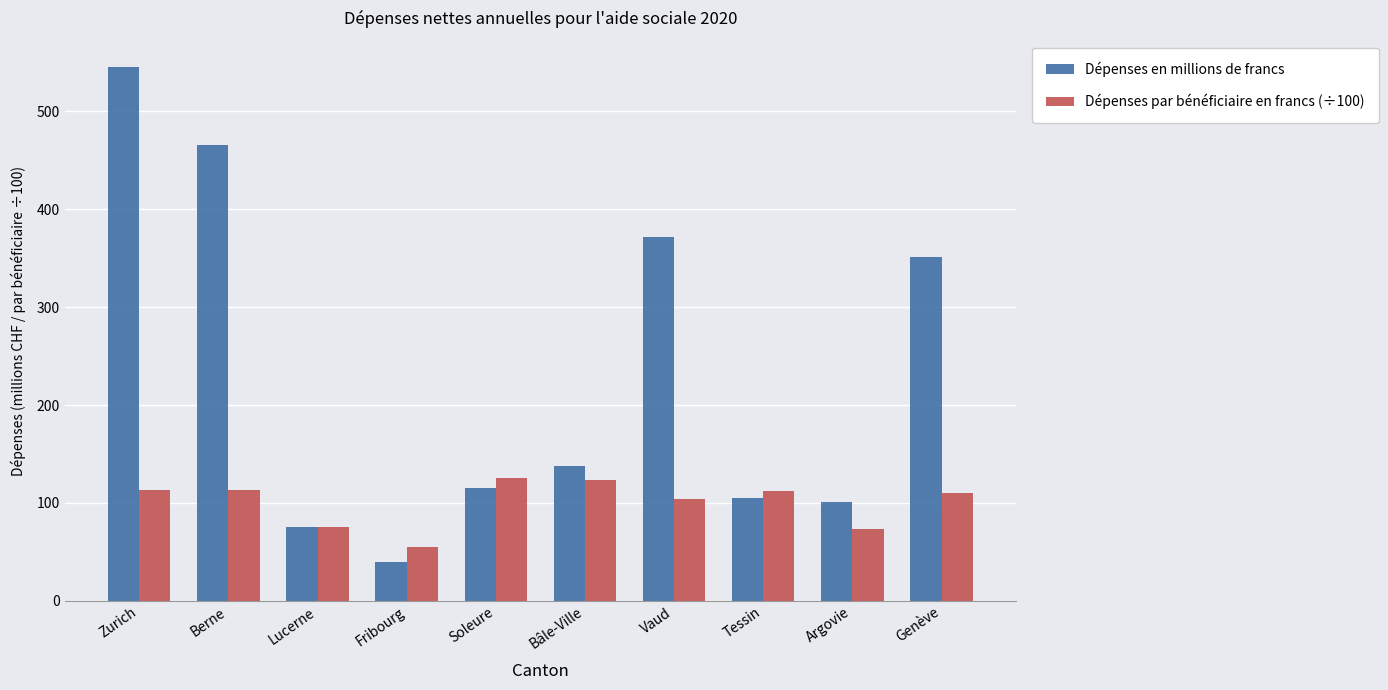

The value of Dépenses par bénéficiaire en francs (÷100) at Bâle-Ville is 123.4. True or false?

True